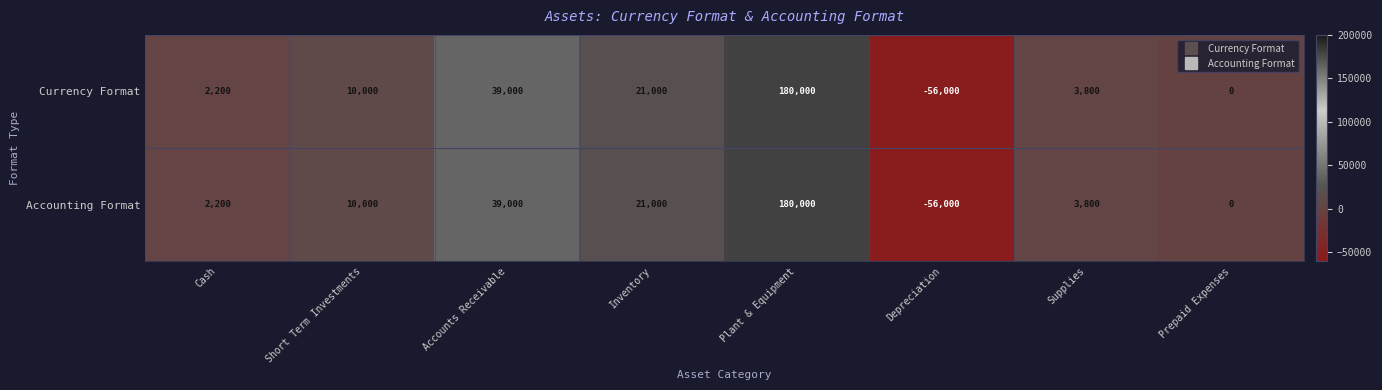

Is the value of Accounting Format at Cash greater than the value of Currency Format at Prepaid Expenses?

Yes